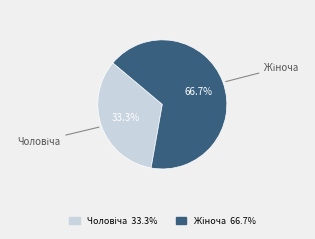

Does any single category account for the majority?

Yes